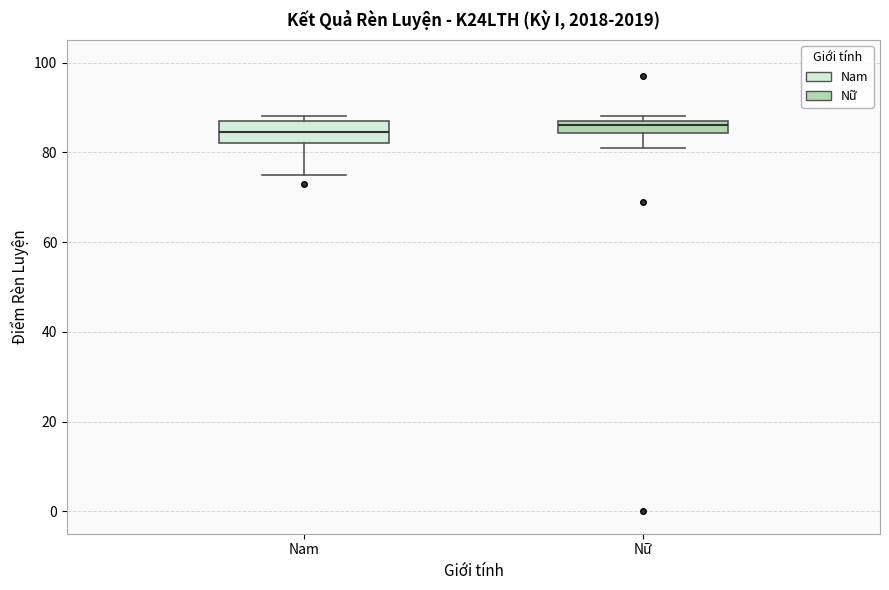

Where is the lower edge of the box for Nữ on the y-axis? The values are not printed on the chart, so give them approximately, as read against the axis.

84